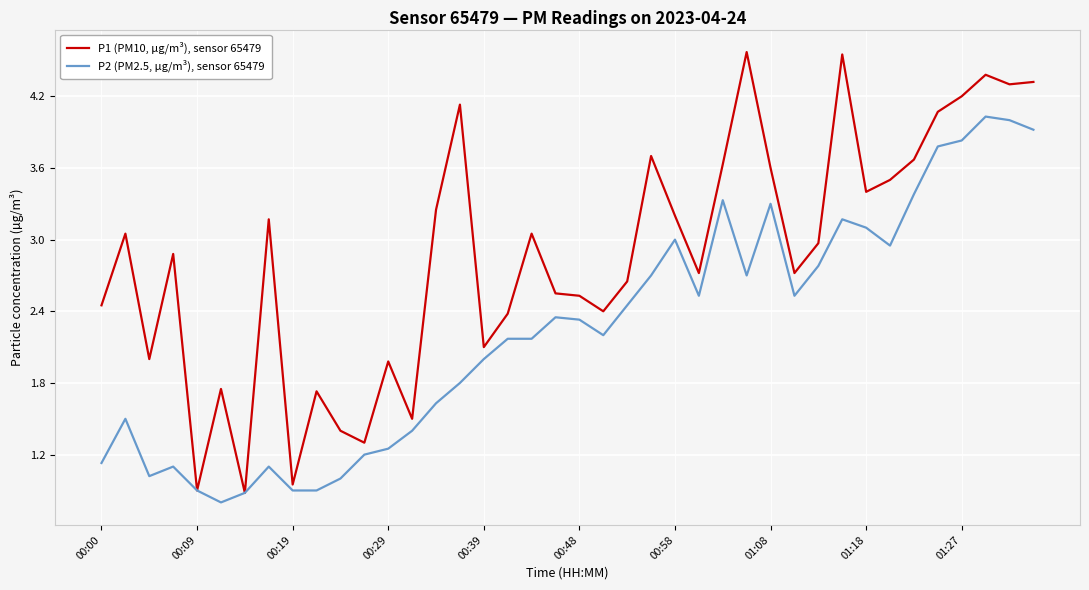

What is the difference between the second highest and second lowest values in the P2 (PM2.5, µg/m³), sensor 65479 series?

3.1